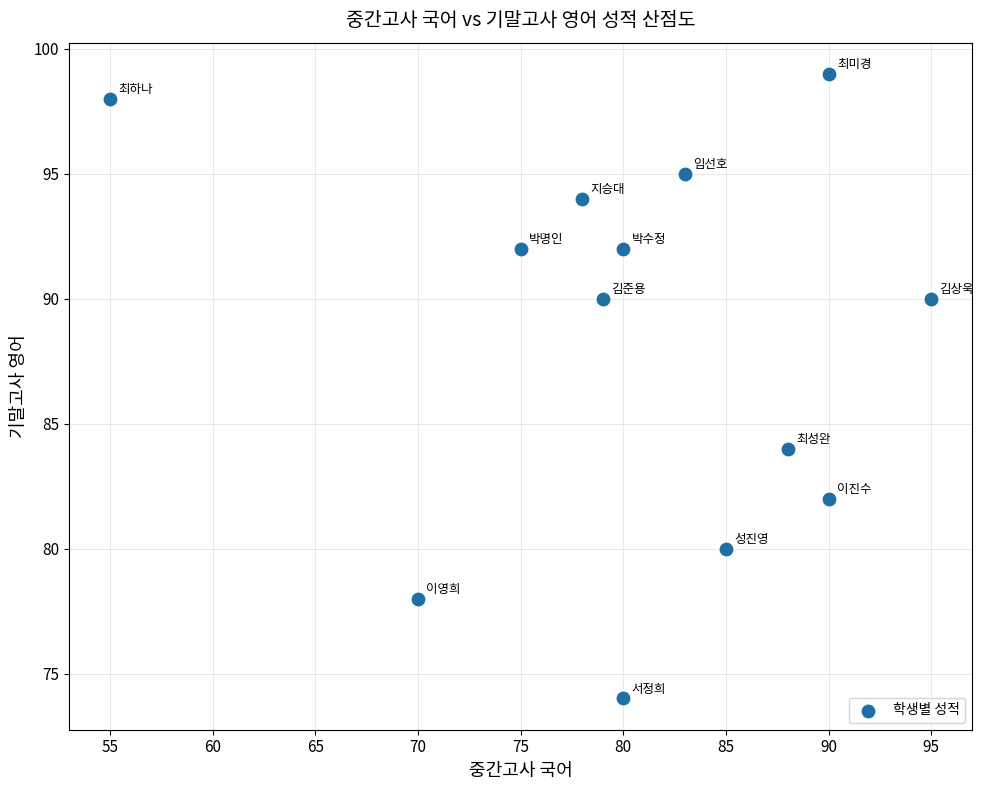

What Y value in the scatter plot is closest to 86?

84